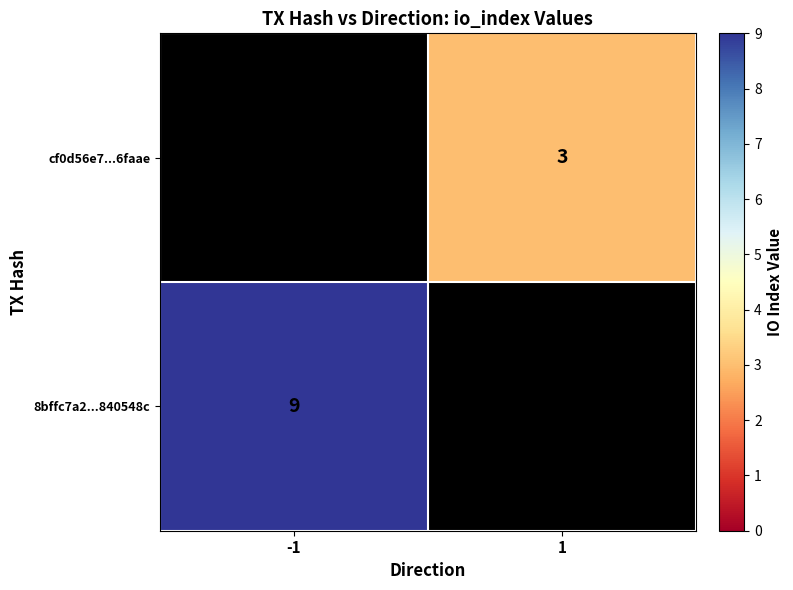

What is the minimum value shown in the chart?

3.0